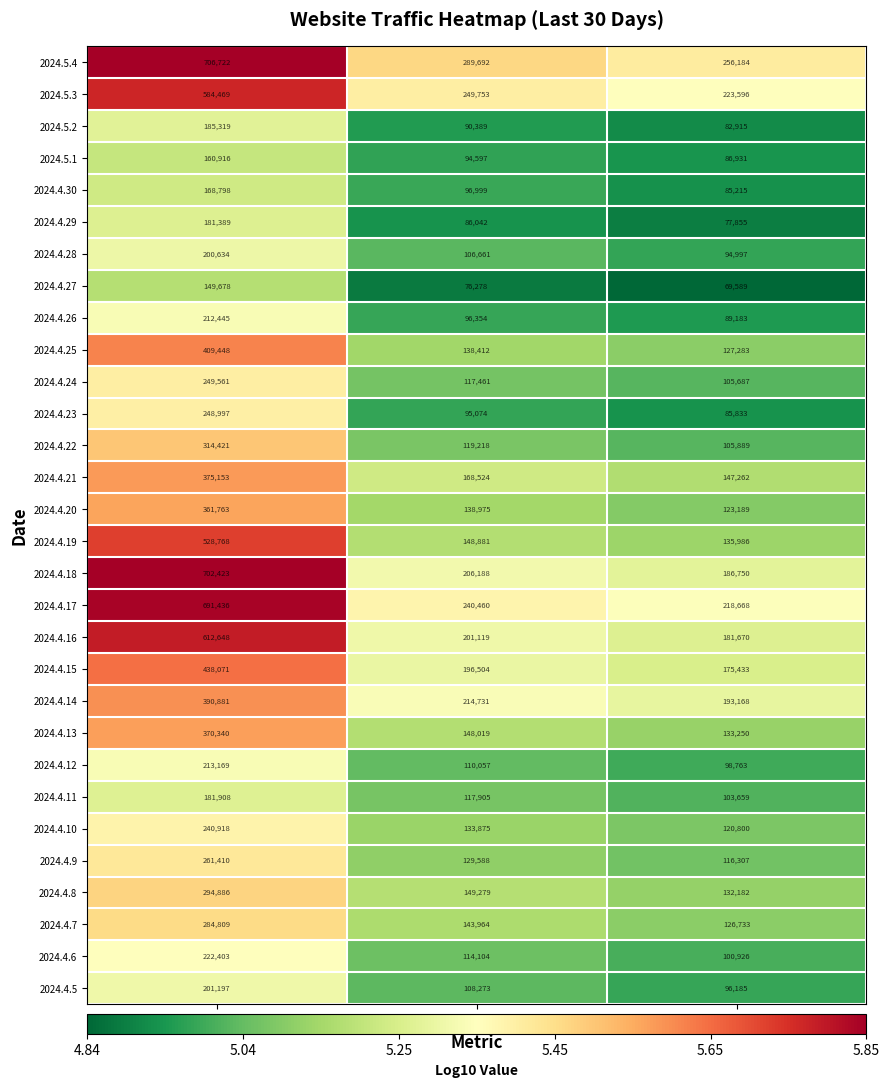

What is the difference between the maximum and minimum values in the 2024.4.10 series?

120118